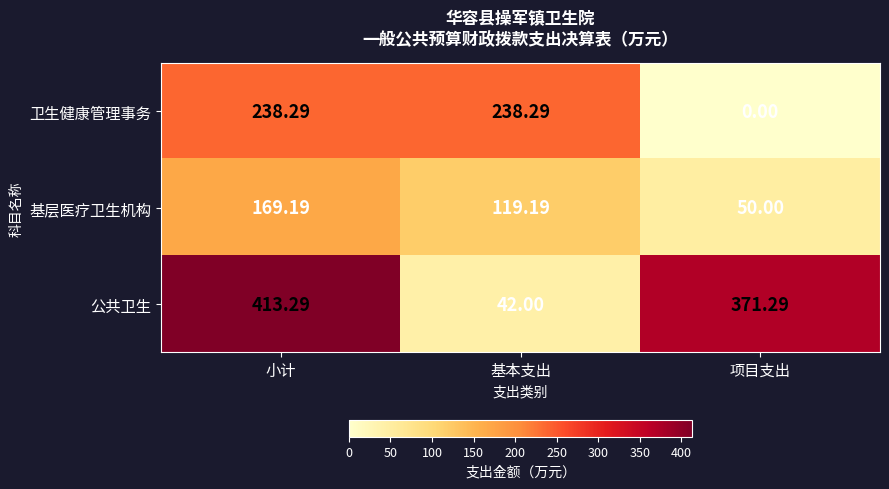

At which category does the chart reach its peak across all series?

小计